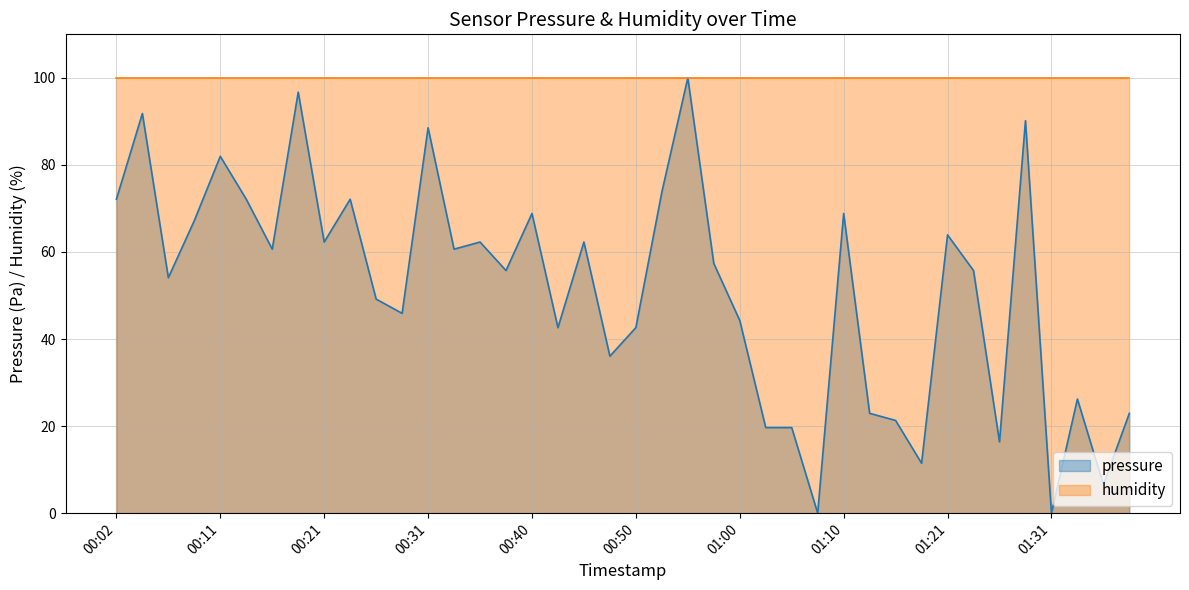

Between 00:43 and 00:26, which is larger?

00:26